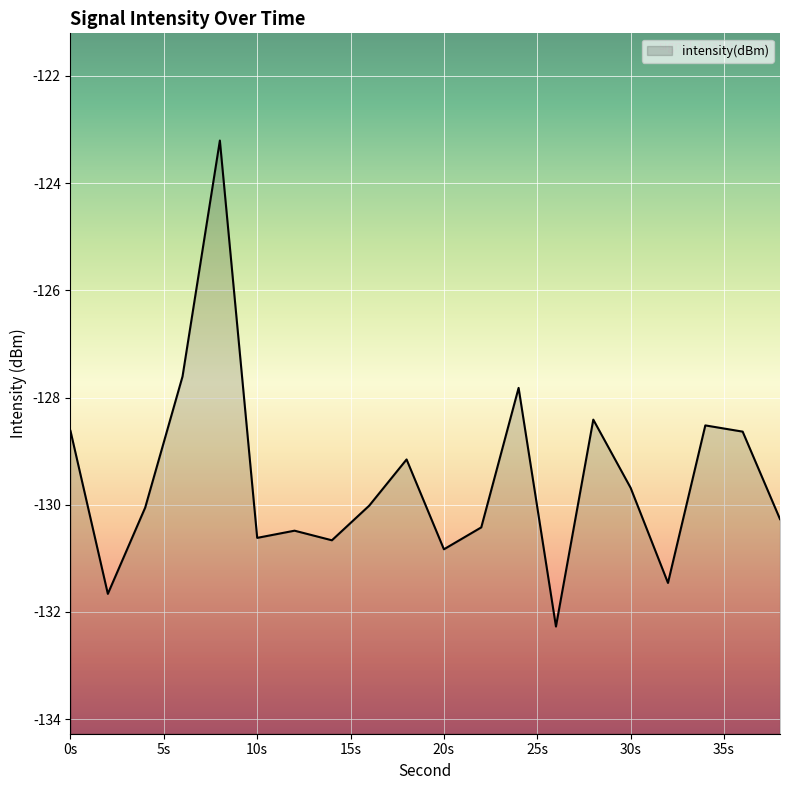

The value at 28 is -85.7. True or false?

False